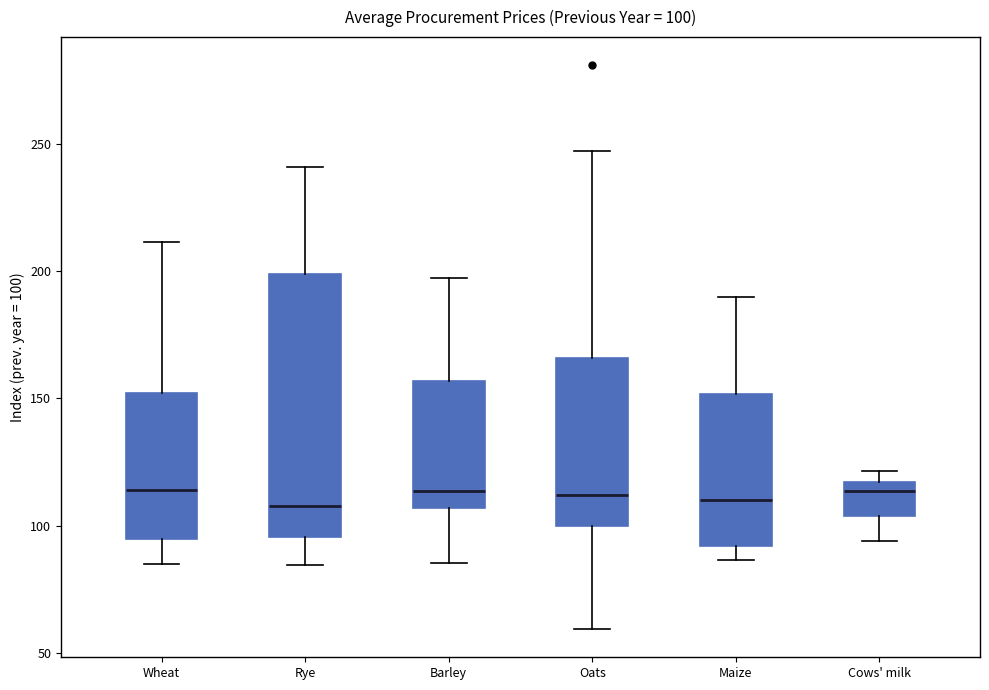

Comparing the boxes themselves (not the whiskers), which one is the tallest?

Rye